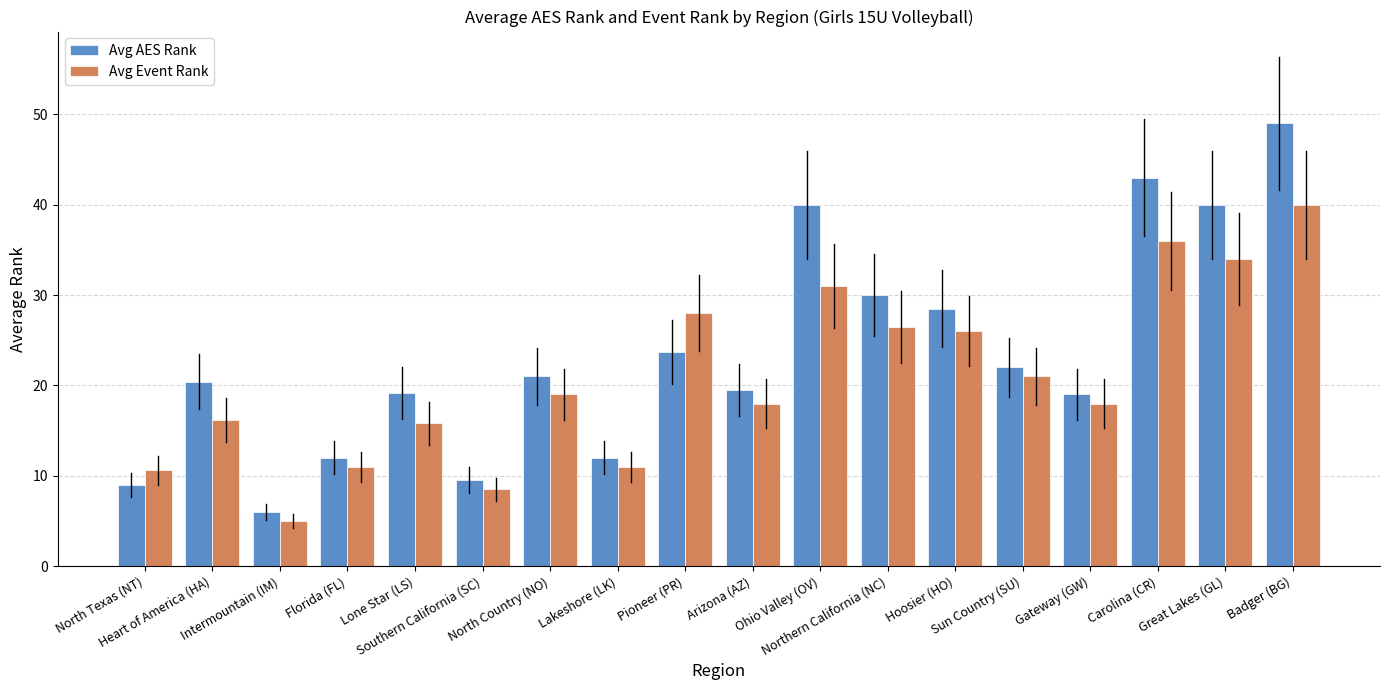

What is the average value of the Avg Event Rank series?

20.9